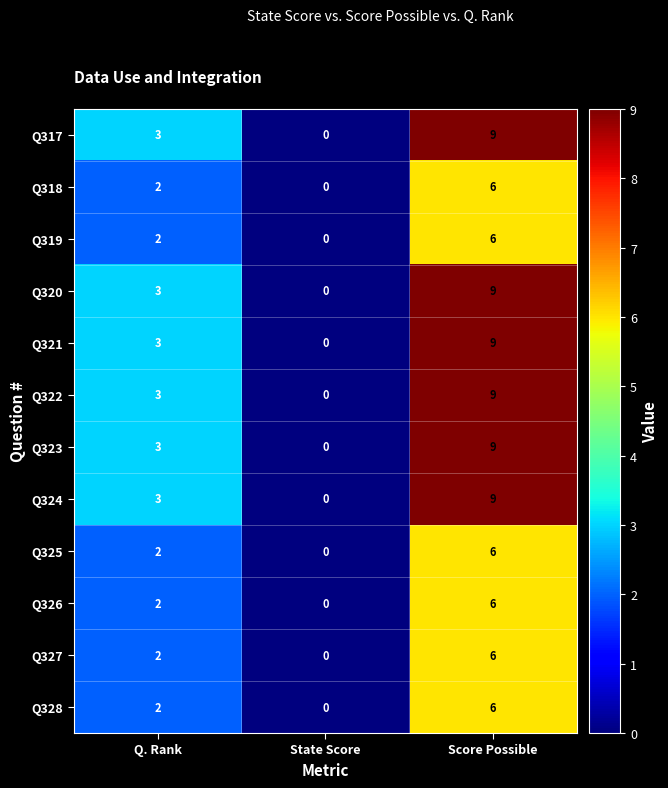

At which category is the sum across all series the highest?

Score Possible